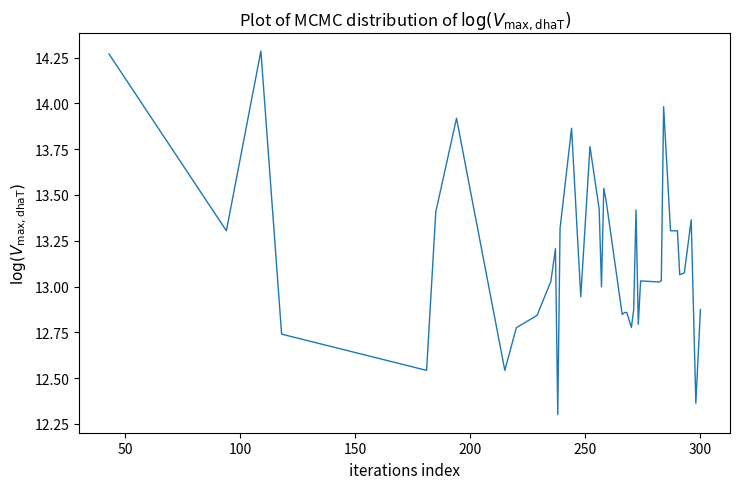

What is the smallest value displayed?

12.3